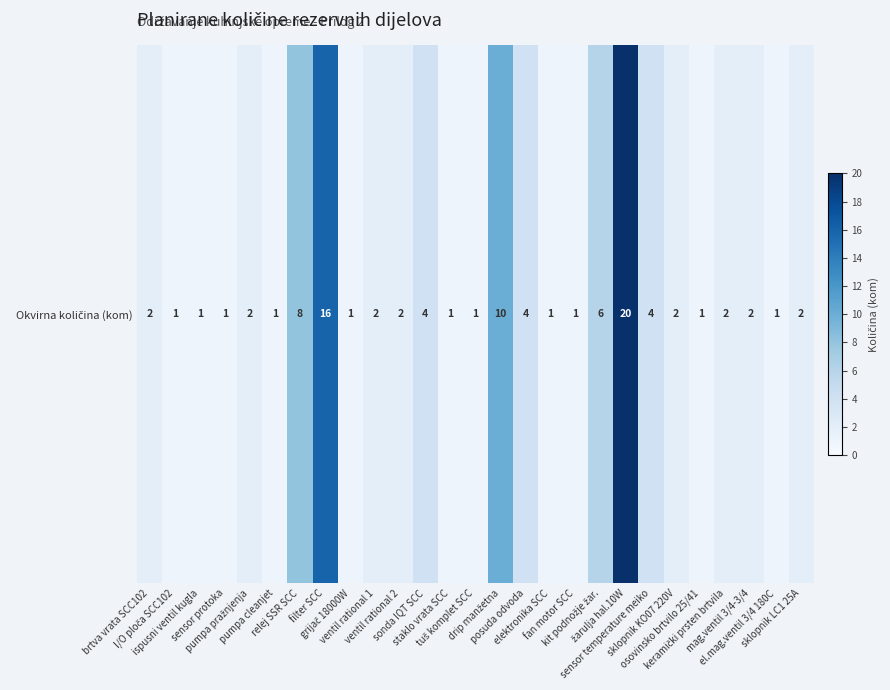

At which category does the chart reach its minimum across all series?

I/O ploča SCC102